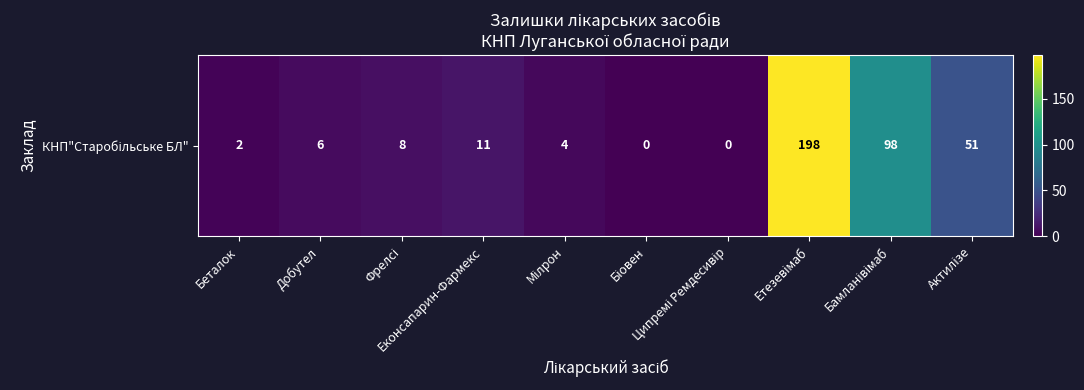

Reading left to right, what are all the values shown in this chart?

Беталок=2	Добутел=6	Фрелсі=8	Еконсапарин-Фармекс=11	Мілрон=4	Біовен=0	Ципремі Ремдесивір=0	Етезевімаб=198	Бамланівімаб=98	Актилізе=51